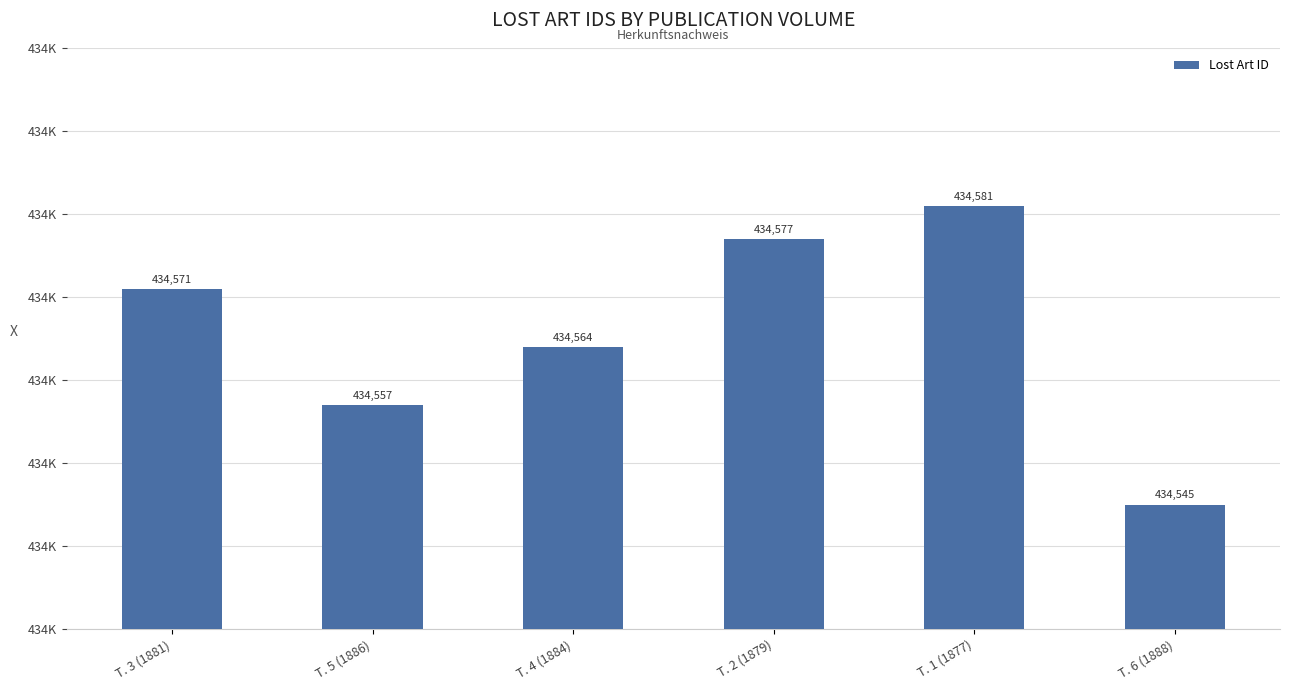

What is the change in value from T. 3 (1881) to T. 1 (1877)?

+10